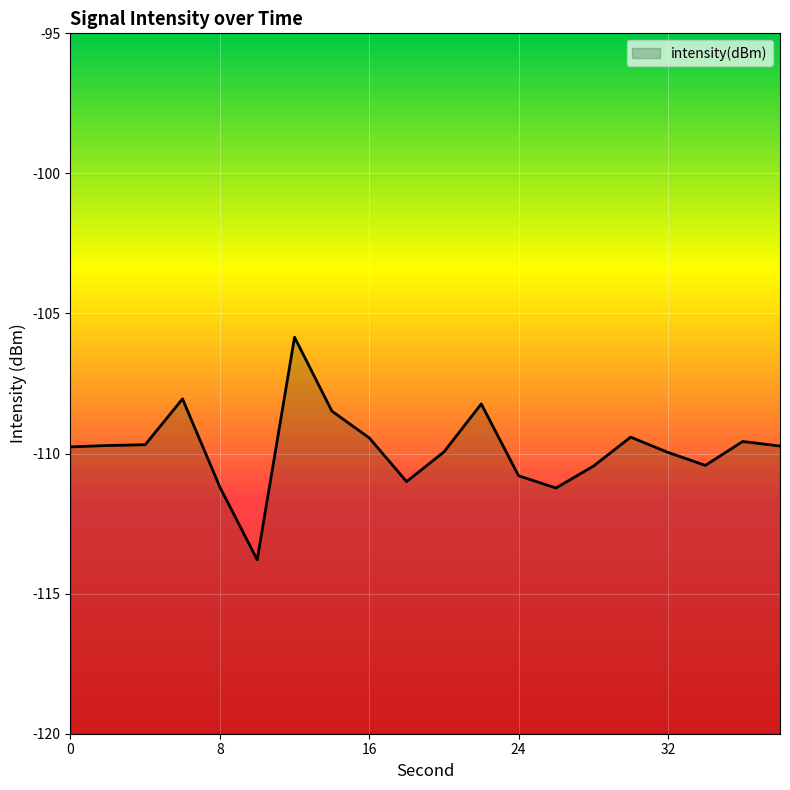

Reading right to left, transcribe all the data shown in this chart.

38=-109.7	36=-109.6	34=-110.4	32=-110.0	30=-109.4	28=-110.5	26=-111.2	24=-110.8	22=-108.2	20=-109.9	18=-111.0	16=-109.4	14=-108.5	12=-105.8	10=-113.8	8=-111.2	6=-108.0	4=-109.7	2=-109.7	0=-109.8